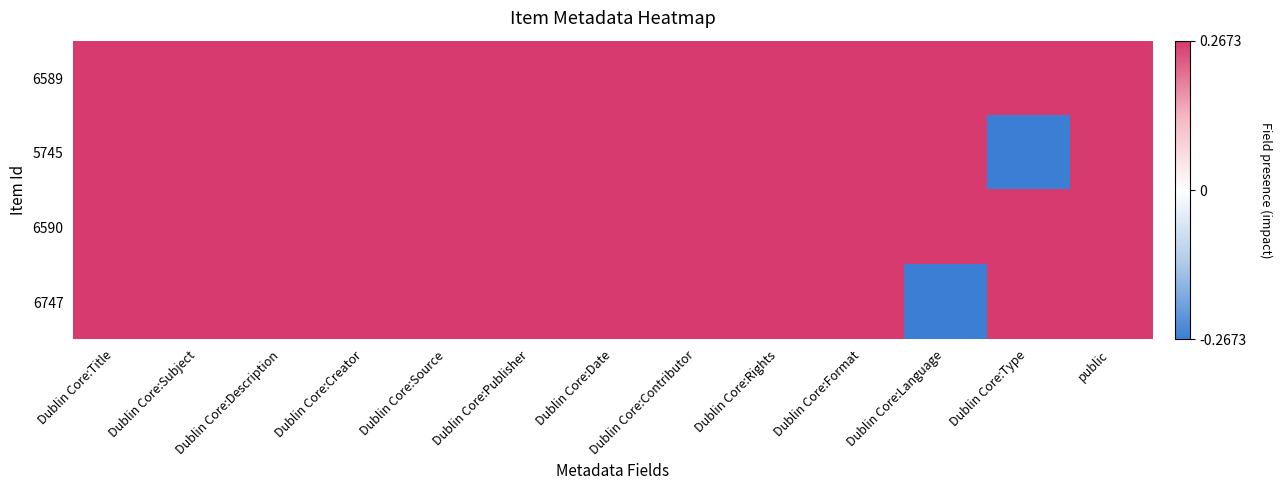

What is the total value across all series at Dublin Core:Rights?

1.1